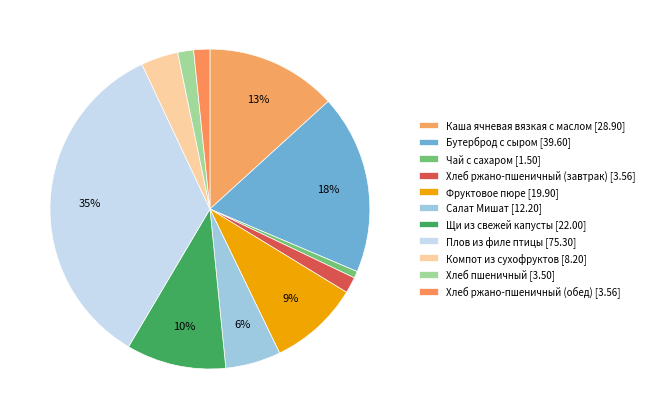

What is the change in value from Плов из филе птицы to Хлеб пшеничный?

-71.8